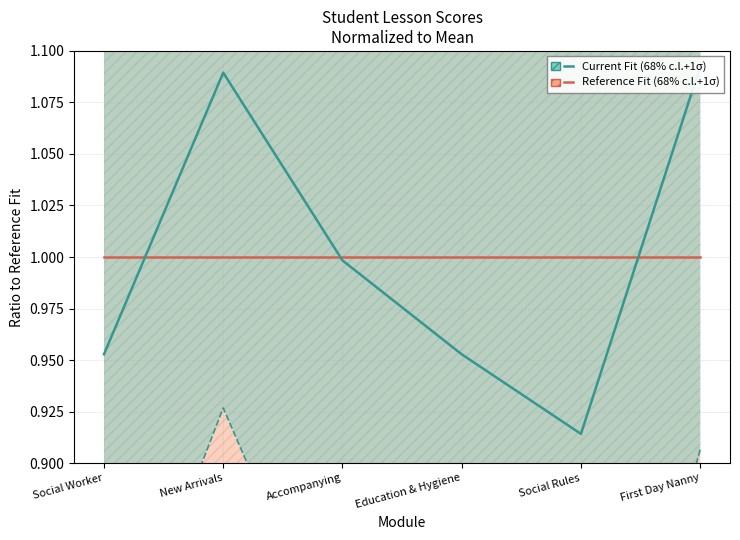

Between Accompanying and Social Rules, which series saw the biggest shift?

Current Fit (68% c.l.+1σ)